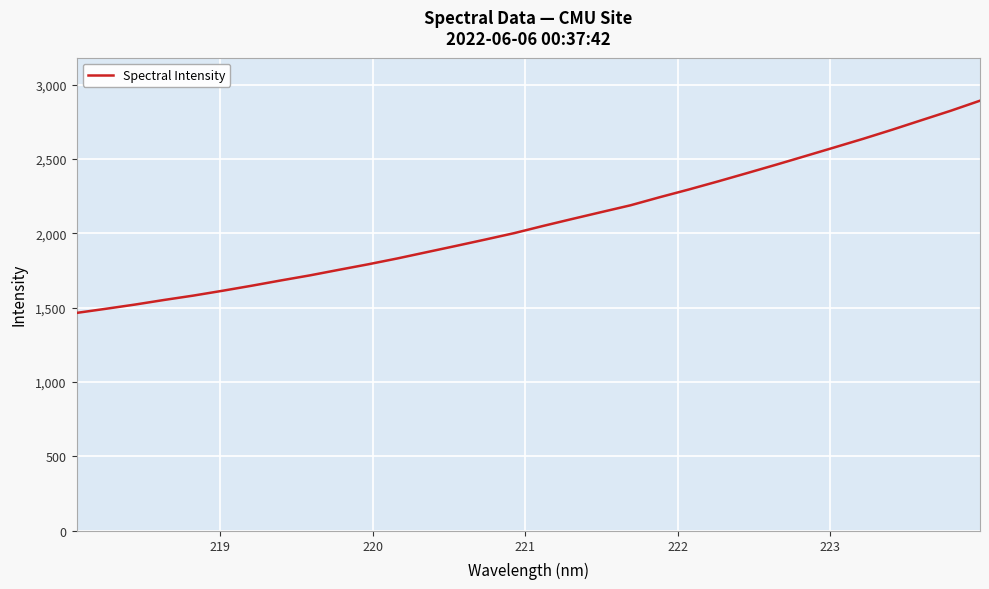

What is the smallest value displayed?

1465.3